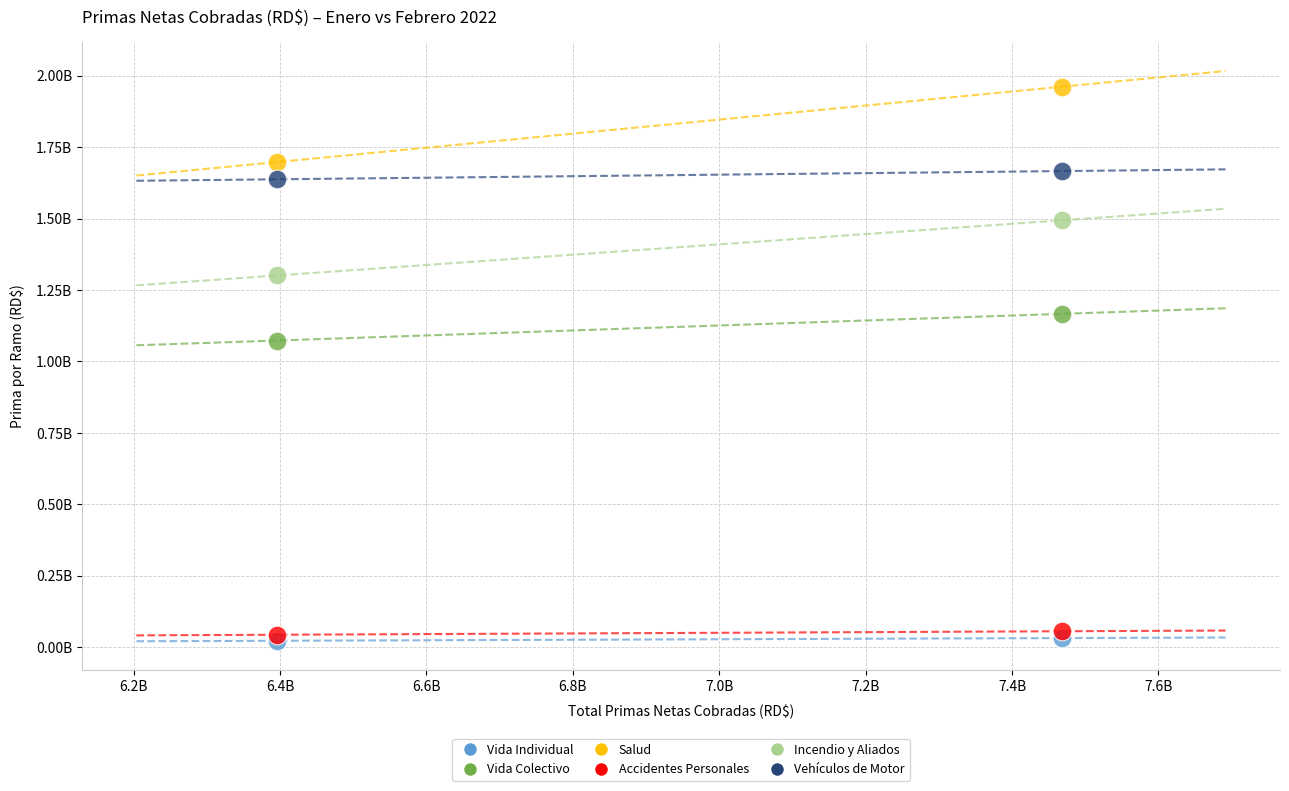

Which series has the widest spread of Y values?

Salud